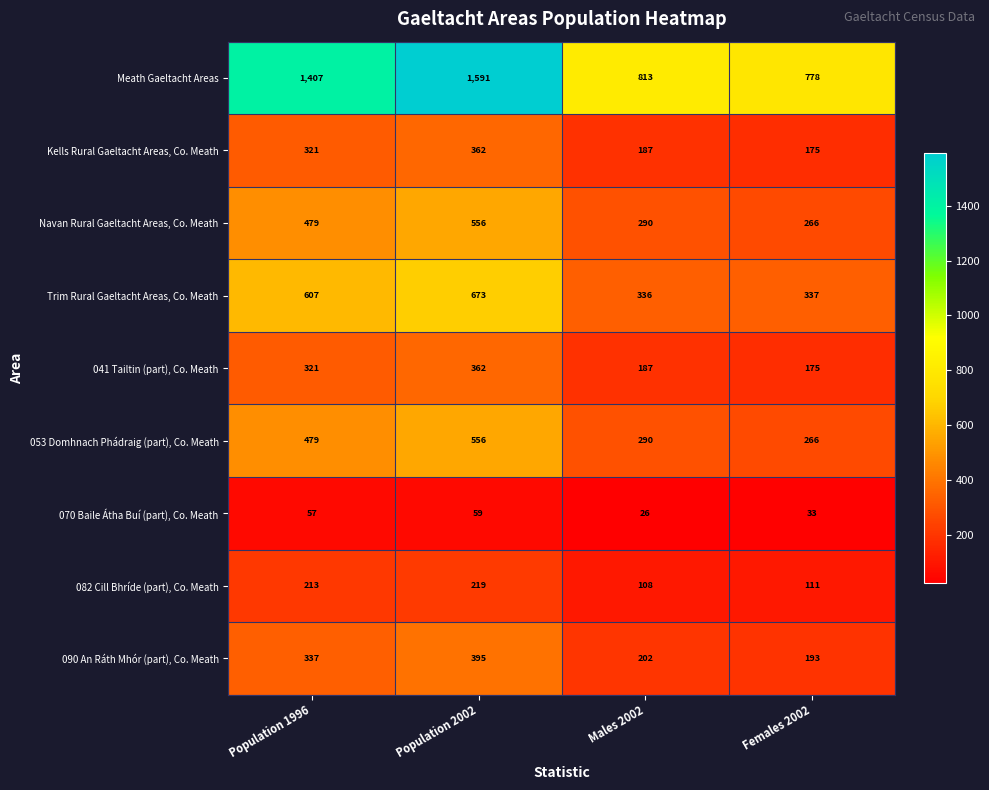

Which category has the lowest value across all series?

Males 2002